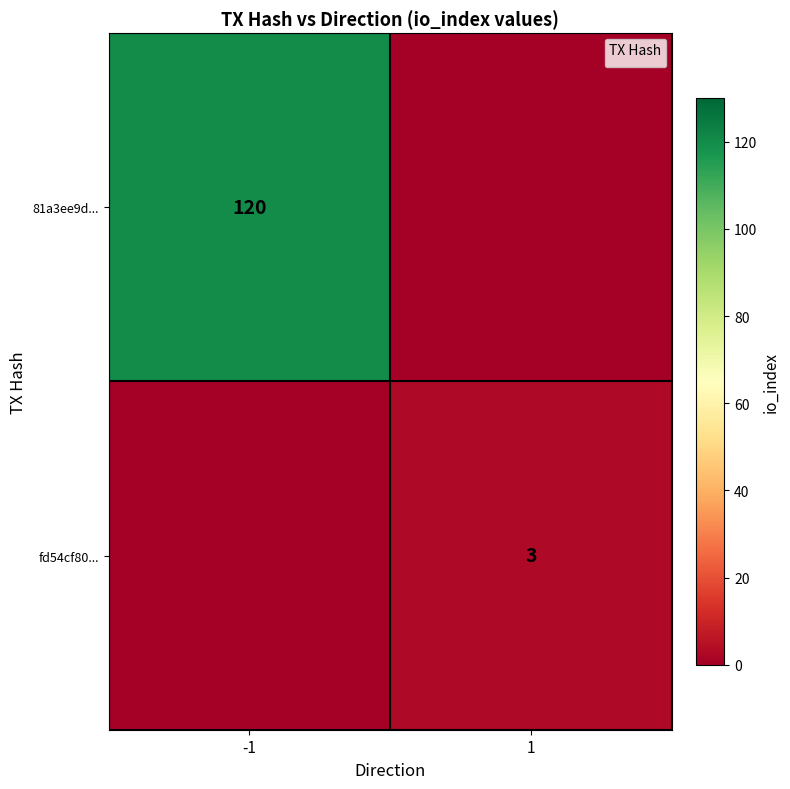

How many categories are shown in the chart?

2